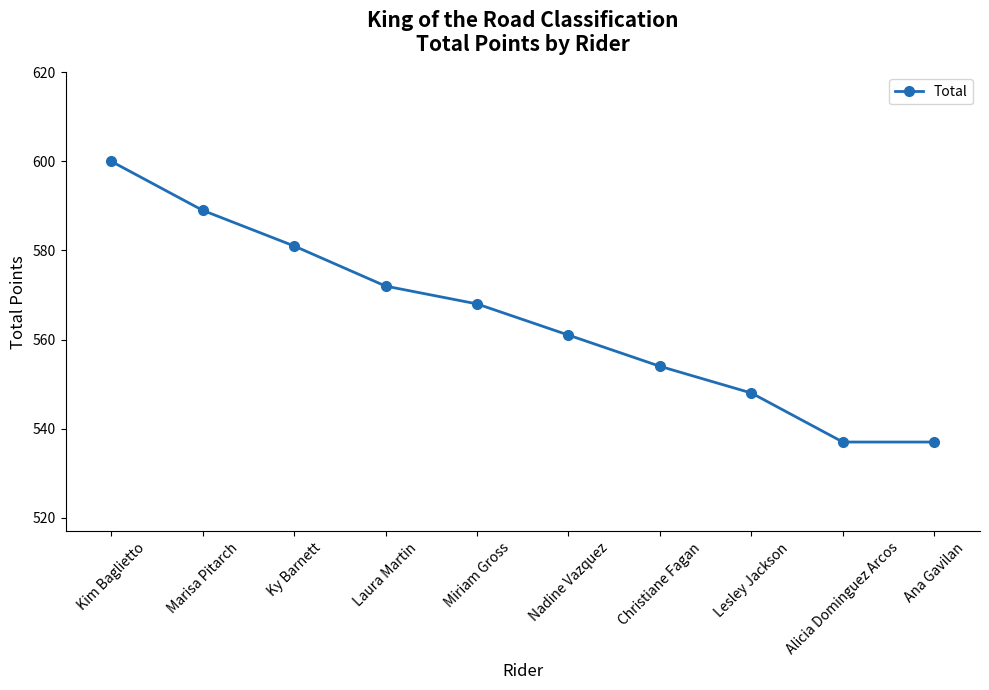

At which label is the value closest to 568?

Miriam Gross